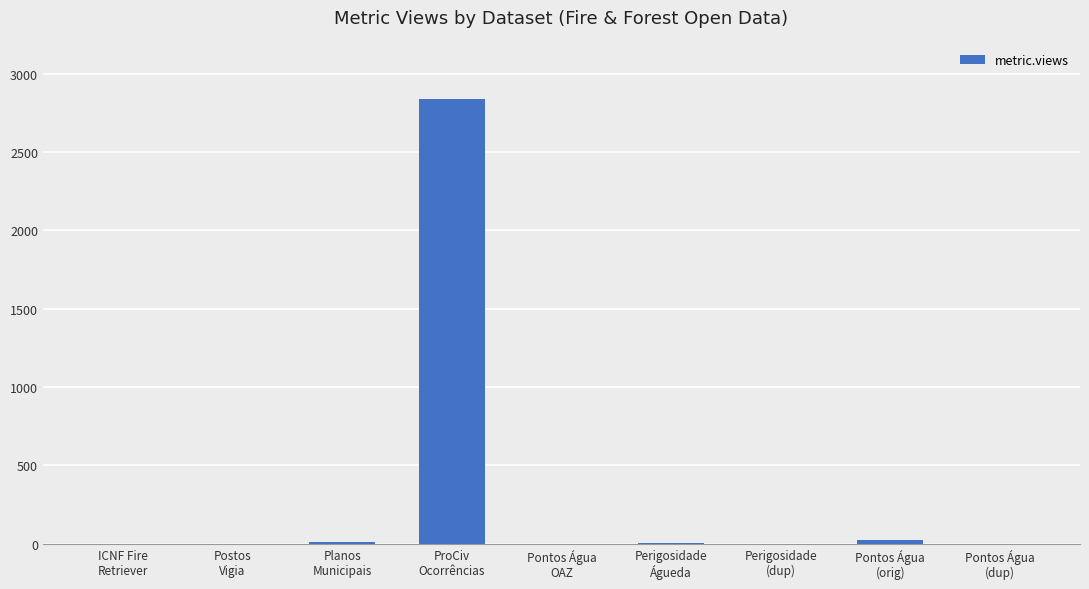

What value does the data have at ProCiv
Ocorrências?

2840